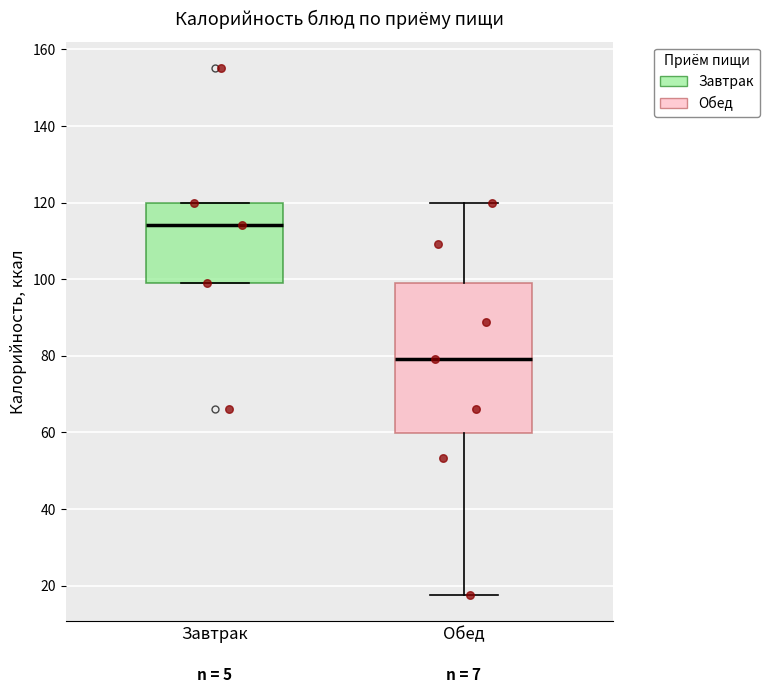

Which box has the lowest median line?

Обед